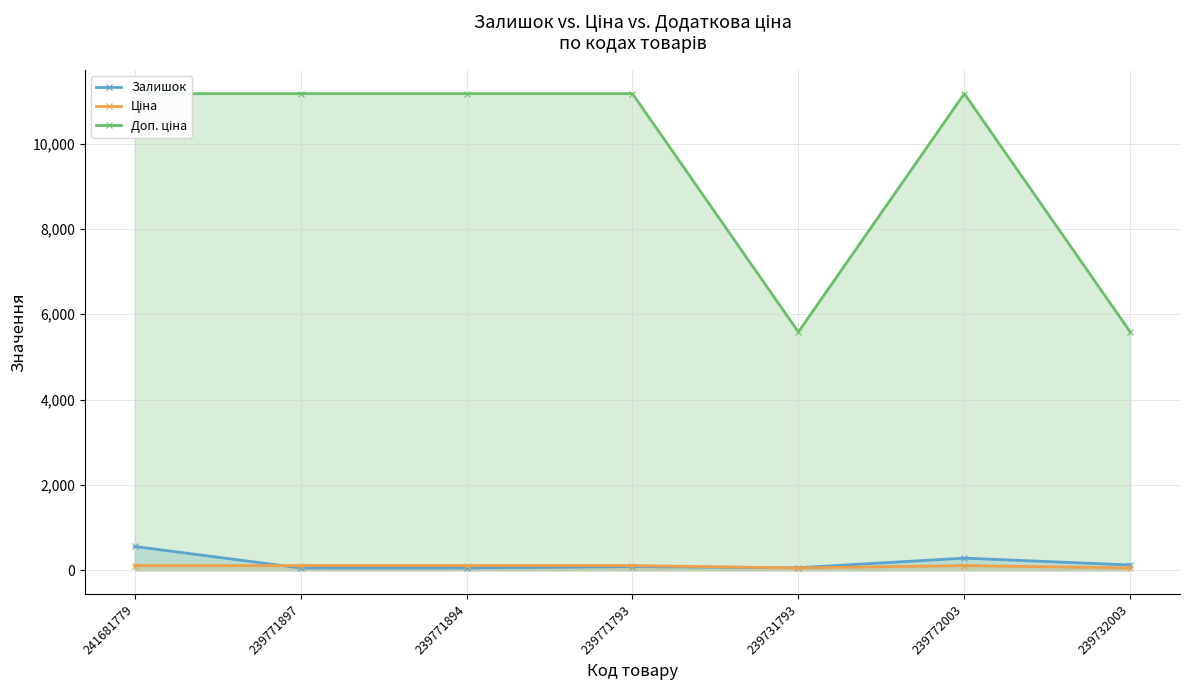

Does the chart have visible grid lines?

Yes